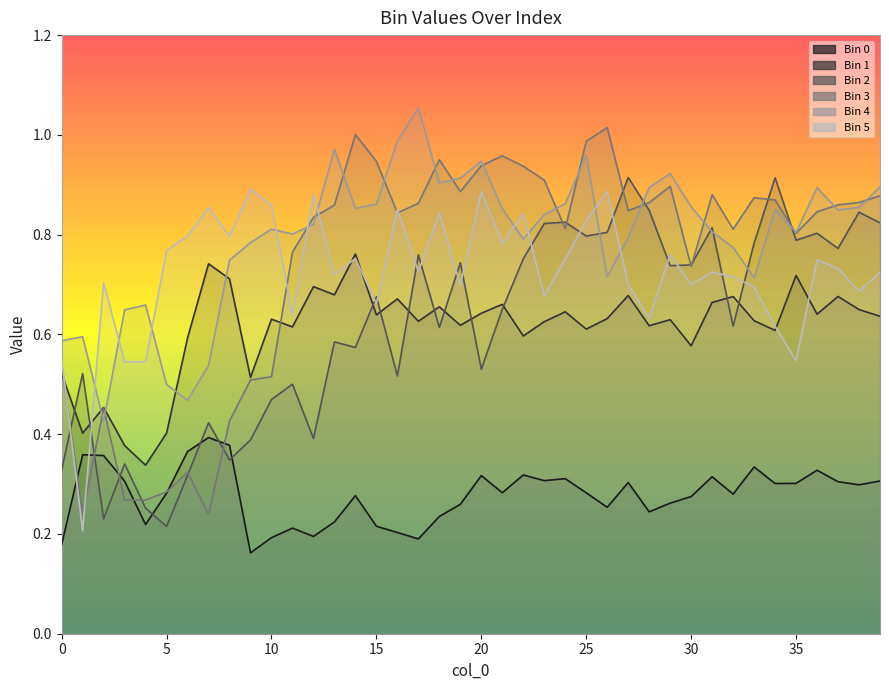

What is the value of the Bin 0 point at the 14th from the left?

0.2